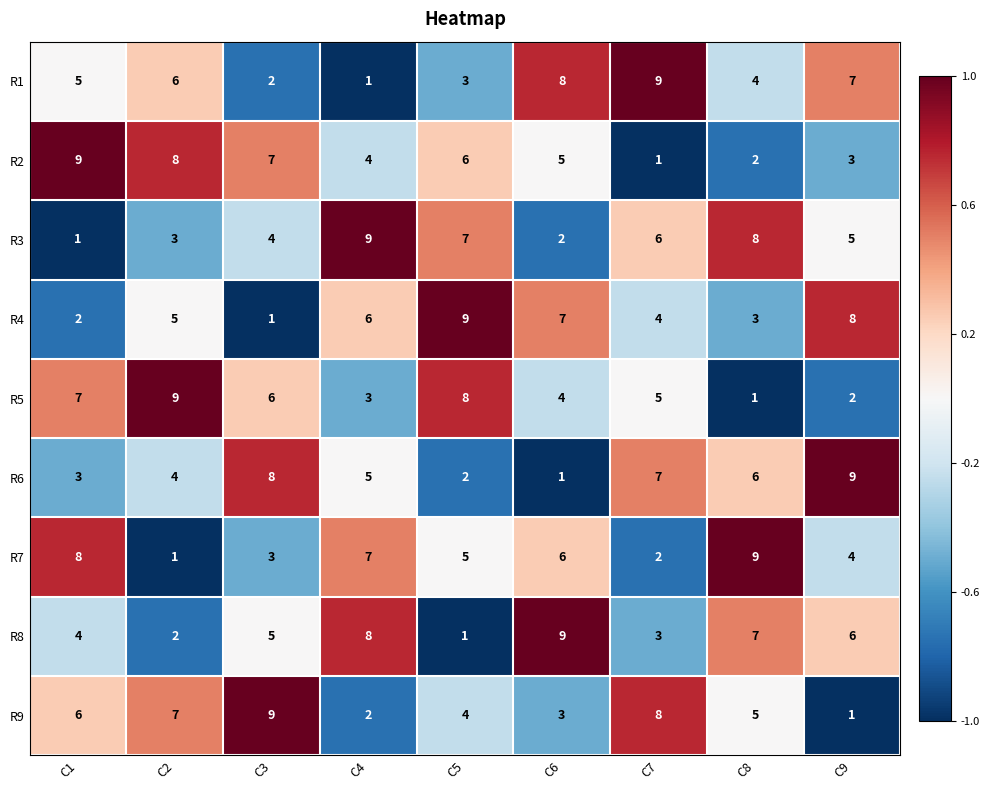

Read the R8 value at C3.

5